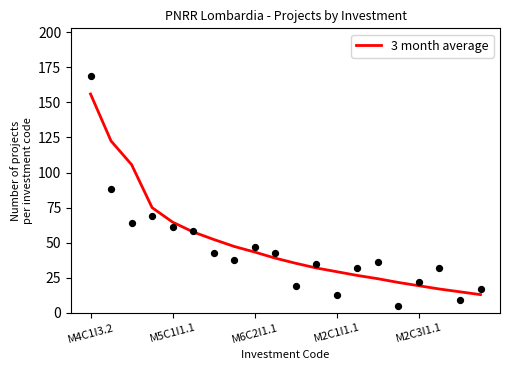

What is the ratio of the value at M2C1I1.1 to the value at M6C2I1.1?

0.7